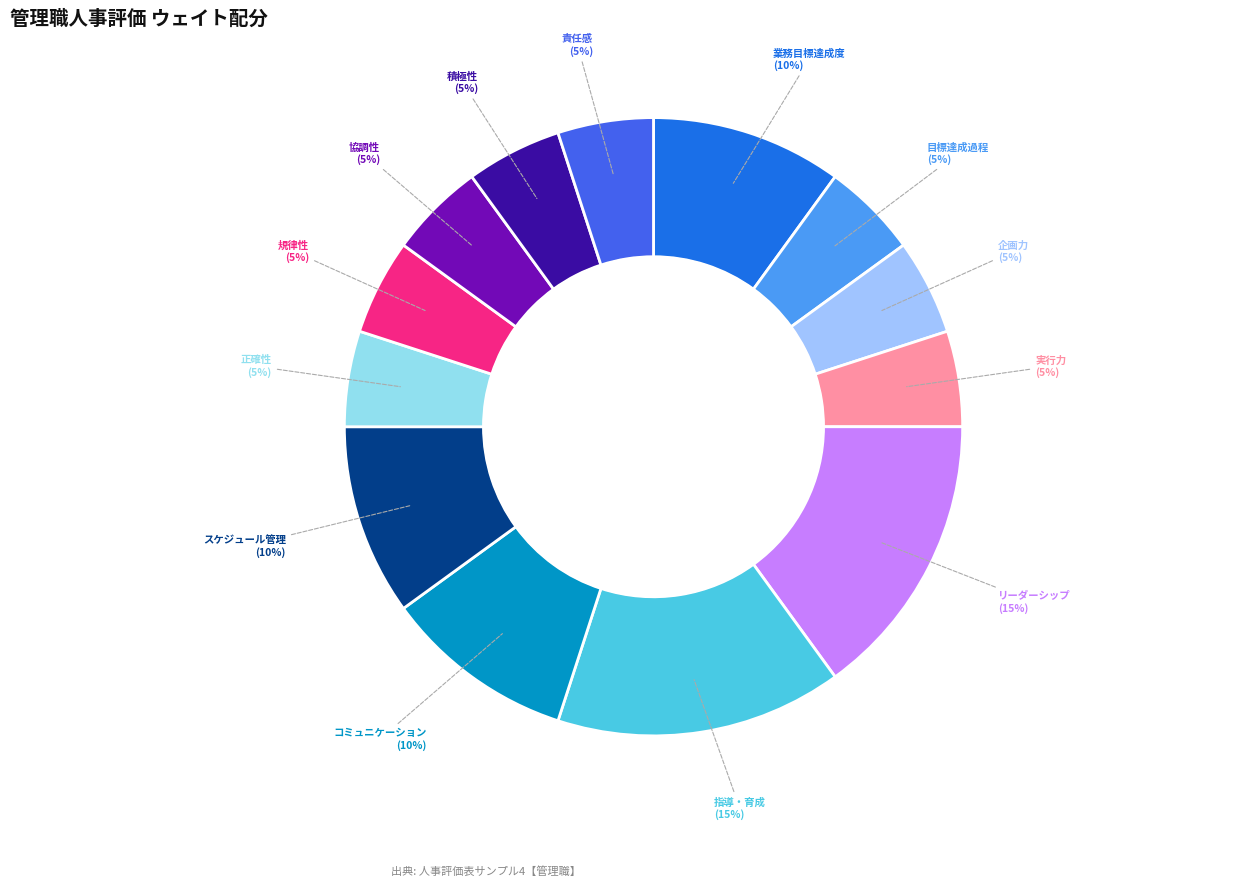

To the nearest percent, what is the difference between the 業務目標達成度 and 正確性 slice percentages?

5%